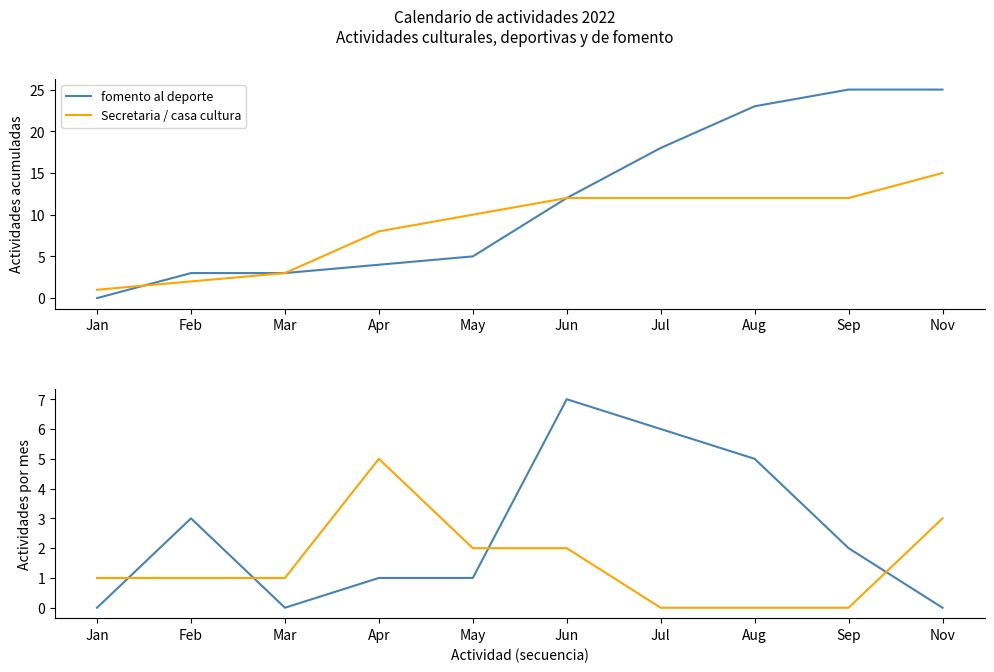

Where does the fomento al deporte series first go above 2?

Feb